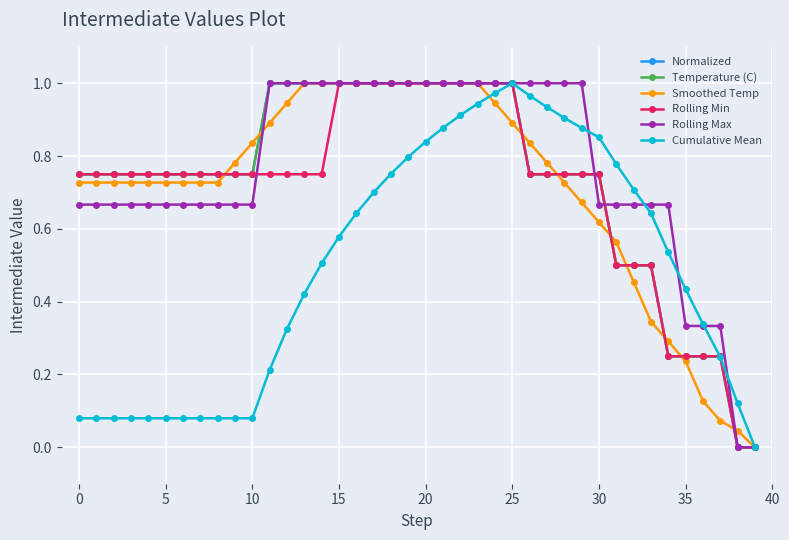

Is this an area chart (filled region under the line)?

No